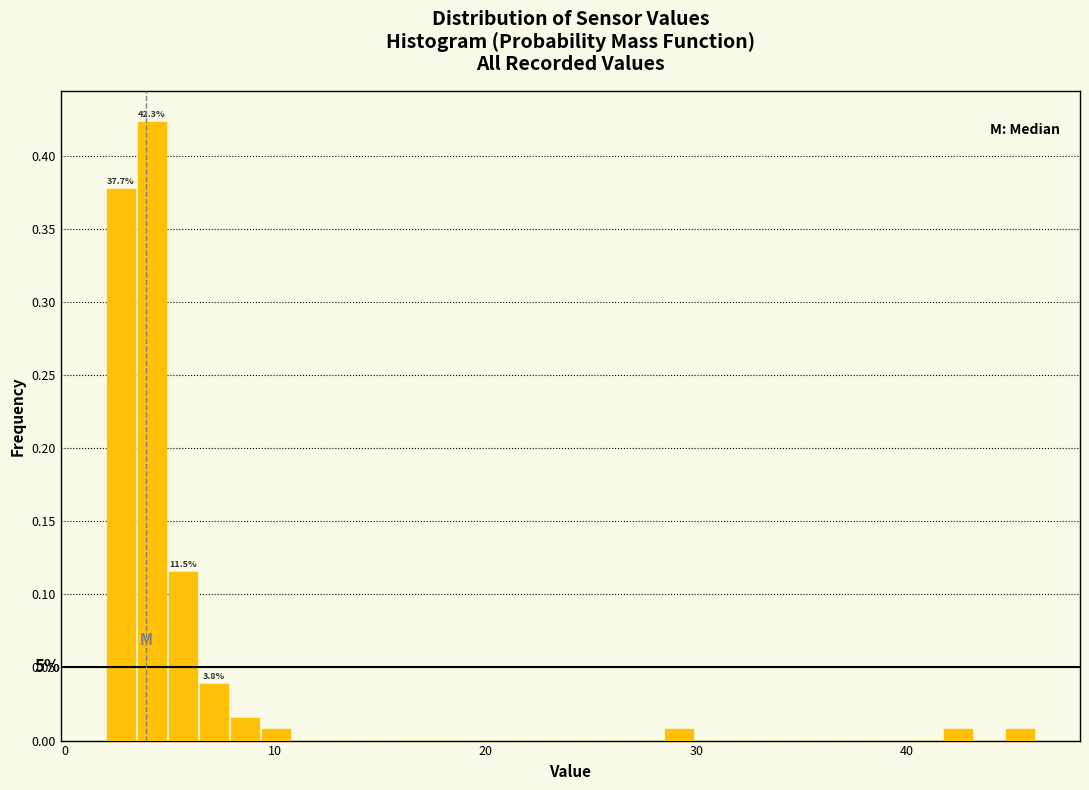

Read against the x-axis, roughly where is the centre of the tallest bar?

4